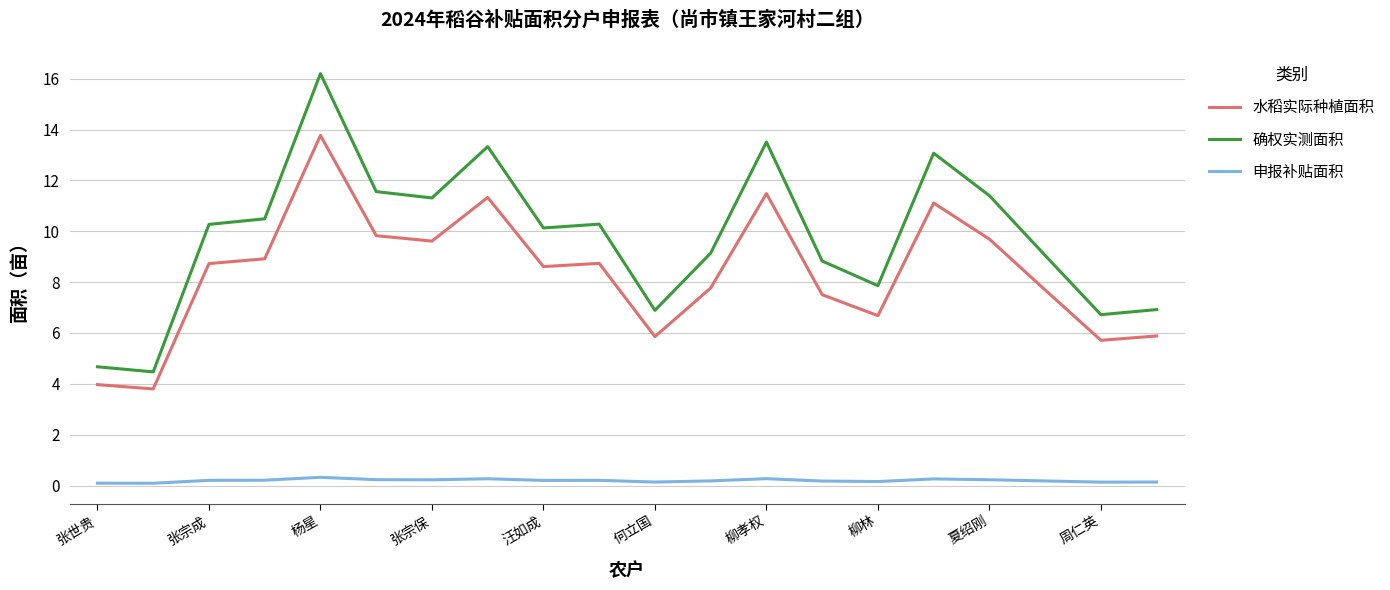

List the series in order of their overall mean, lowest first.

申报补贴面积, 水稻实际种植面积, 确权实测面积